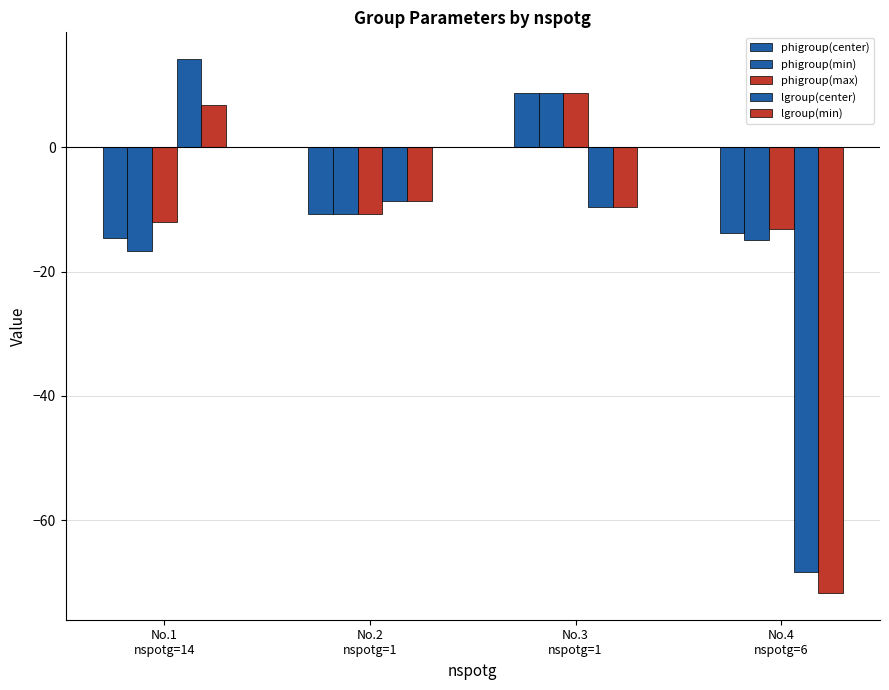

List the series in order of their peak value, lowest first.

lgroup(min), phigroup(center), phigroup(min), phigroup(max), lgroup(center)